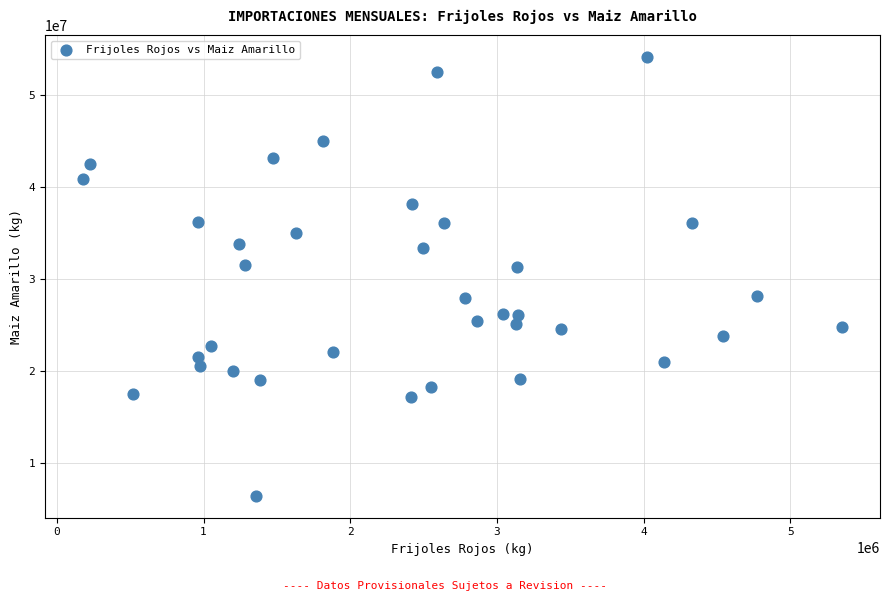

What is the range of X values (max minus min)?

5175631.9